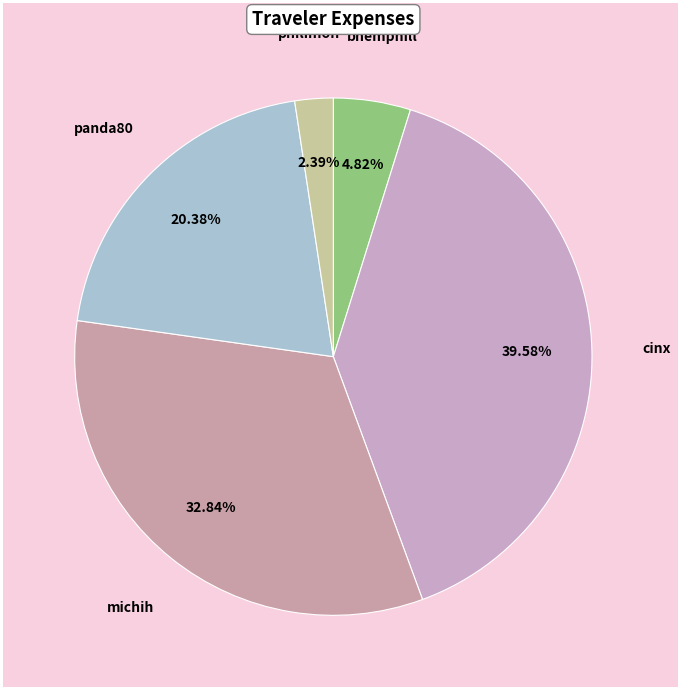

Is panda80 the majority of the pie?

No